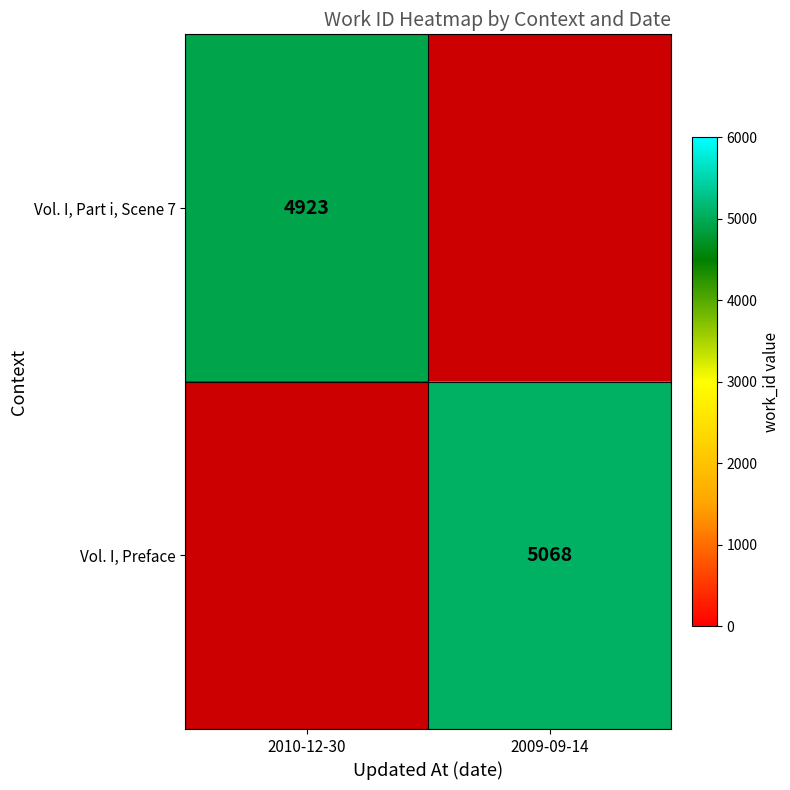

What is the spread (max minus min) of values at 2010-12-30?

4923